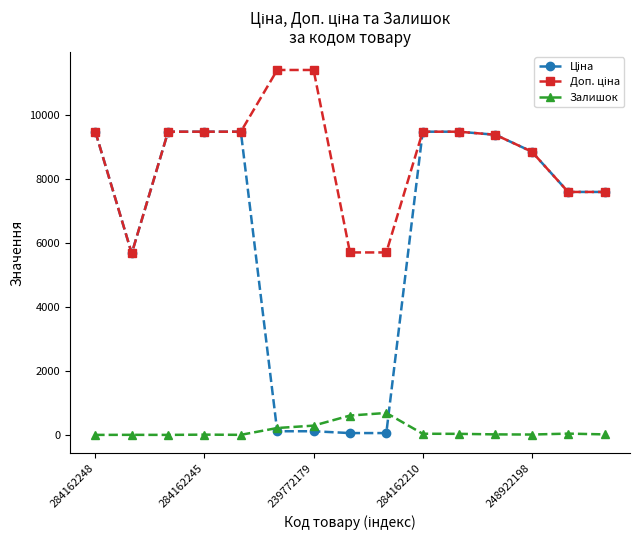

Is this an area chart (filled region under the line)?

No